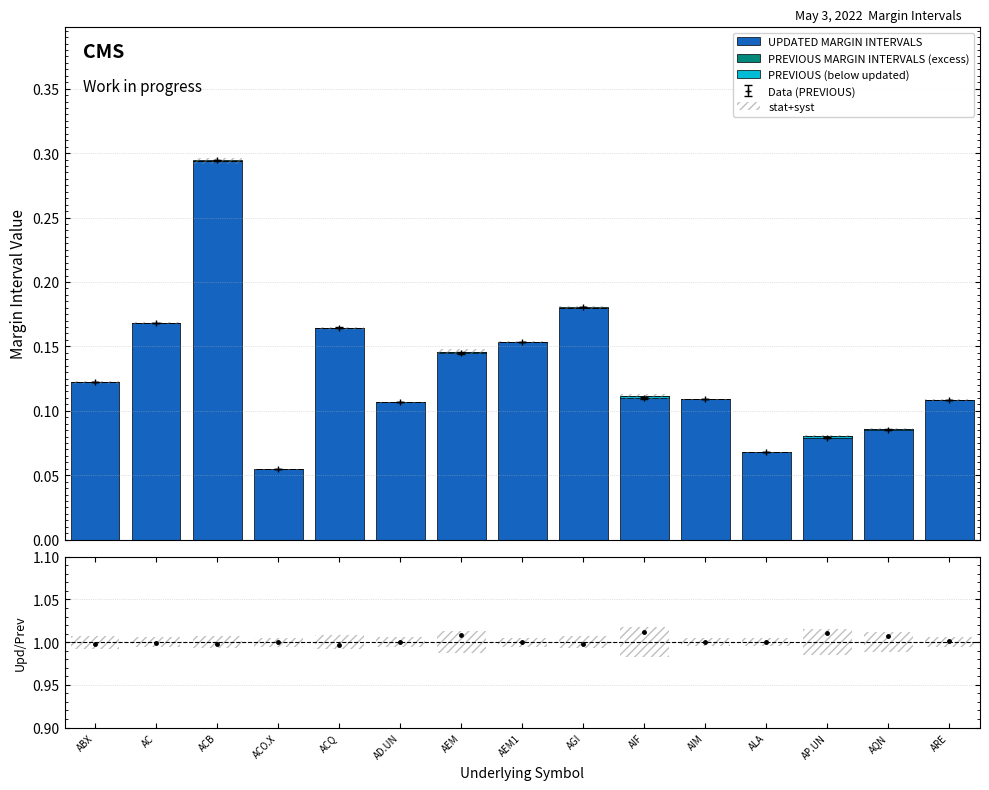

Which has a higher value, AIF or AEM?

AEM